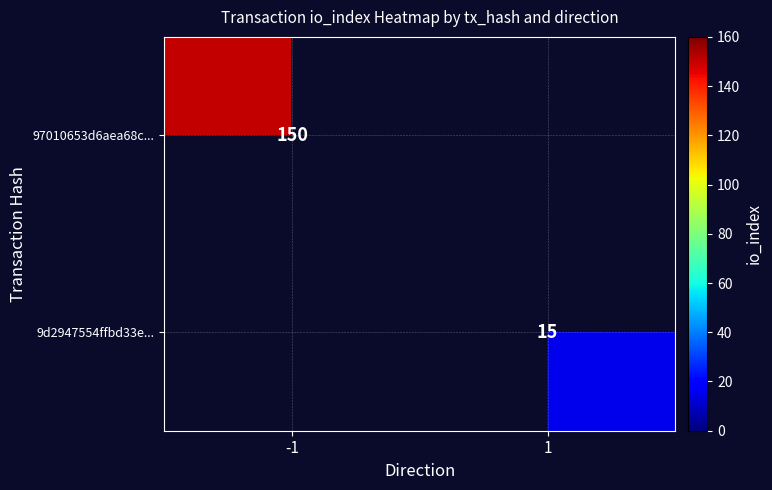

Is it true that 97010653d6aea68c... equals 150 at -1?

True